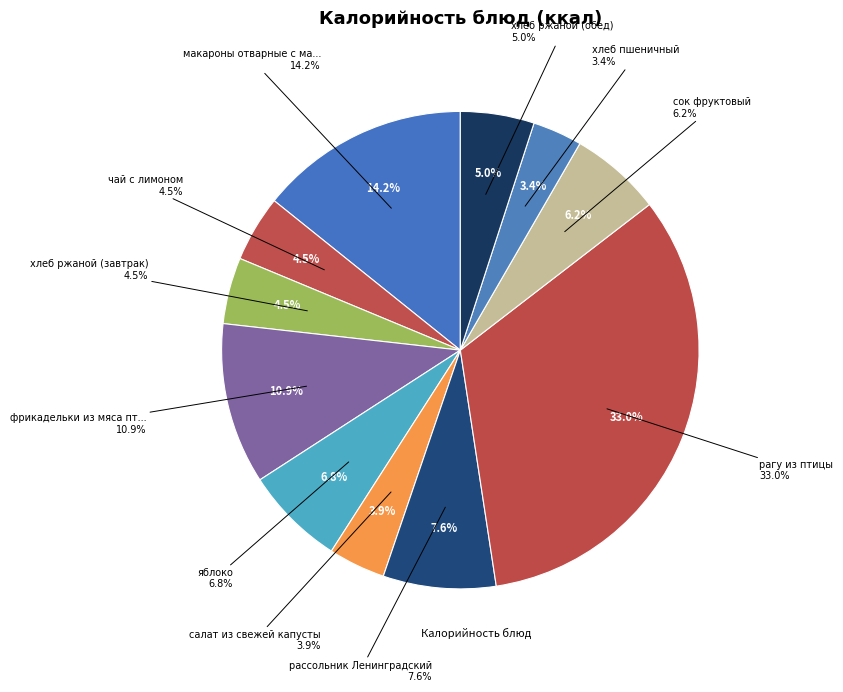

Rank the categories by value from lowest to highest.

хлеб пшеничный, салат из свежей капусты, чай с лимоном, хлеб ржаной (завтрак), хлеб ржаной (обед), сок фруктовый, яблоко, рассольник Ленинградский, фрикадельки из мяса птицы с мол.соусом, макароны отварные с маслом сливочным, рагу из птицы